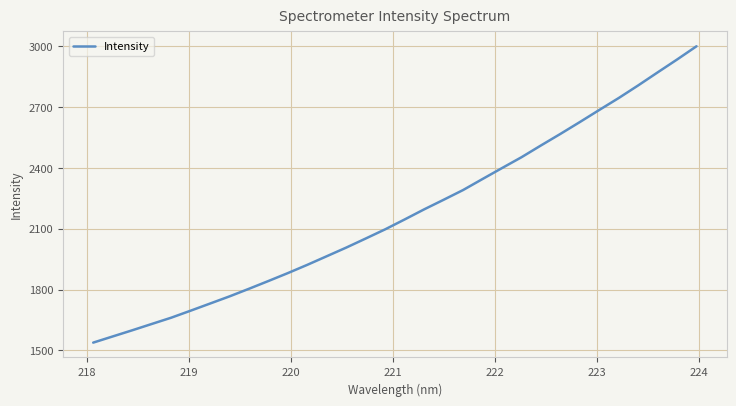

What is the minimum value shown in the chart?

1538.7